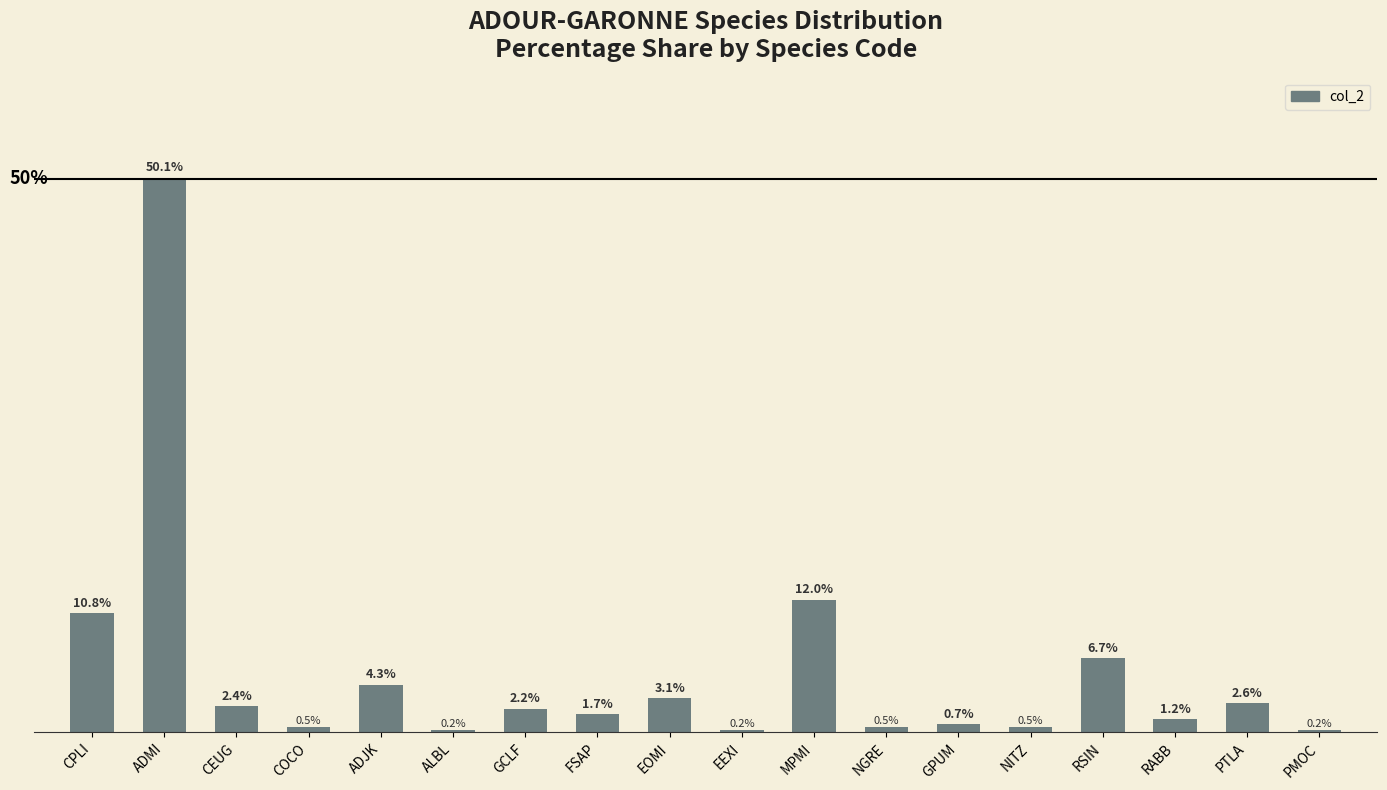

Which label corresponds to the largest value in the chart?

ADMI